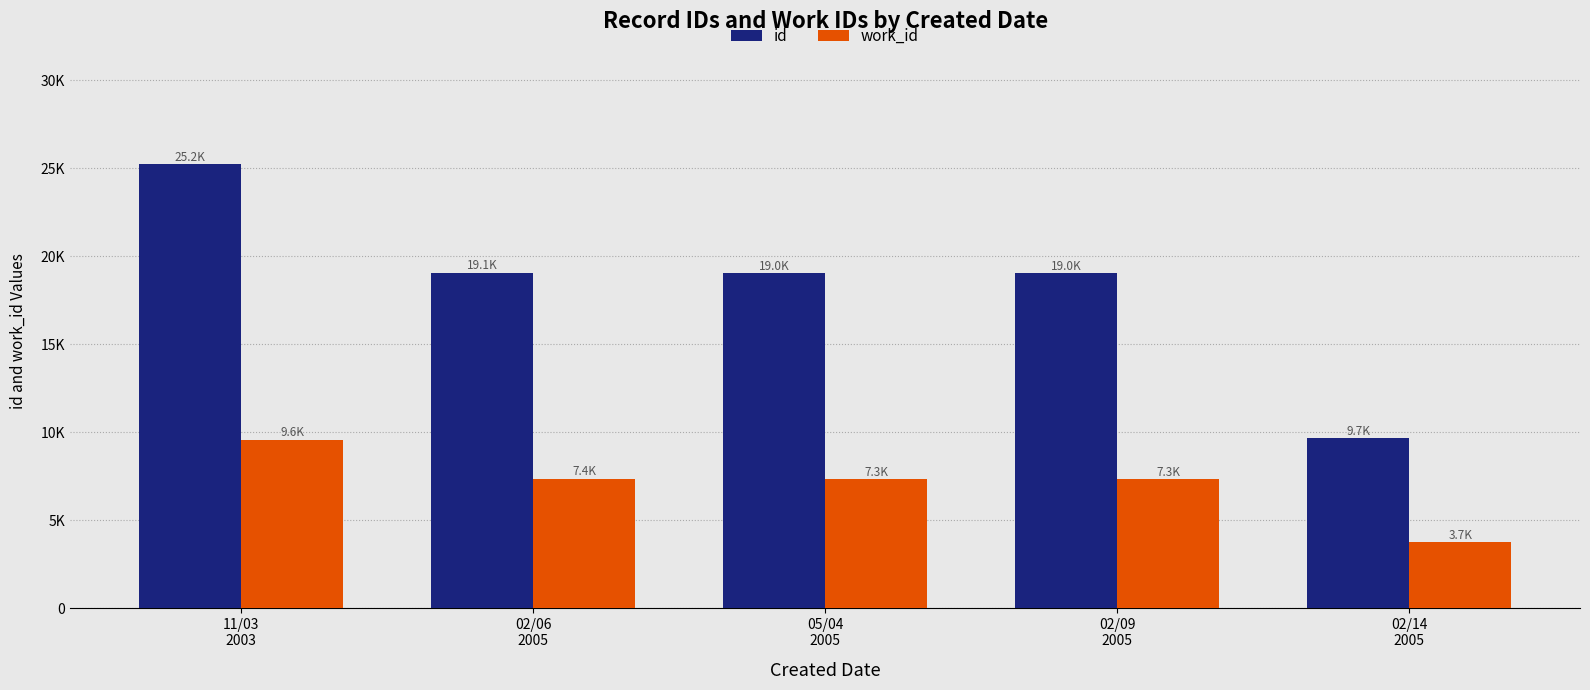

True or false: id has a value of 9652 at 02/14
2005.

True